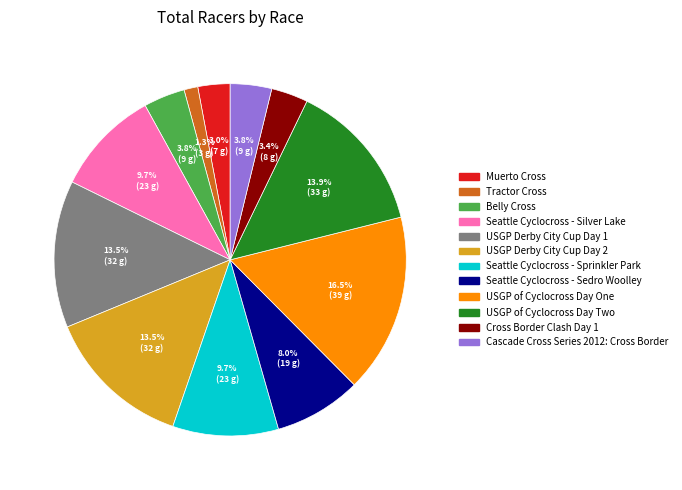

Between USGP of Cyclocross Day One and Cross Border Clash Day 1, which is larger?

USGP of Cyclocross Day One